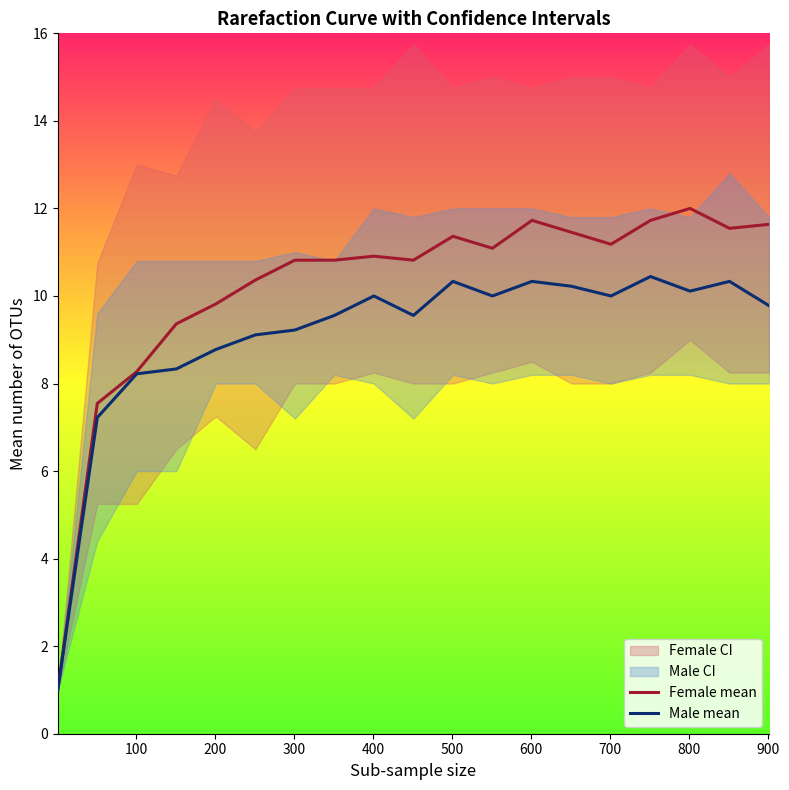

Count the number of data series in this chart.

2